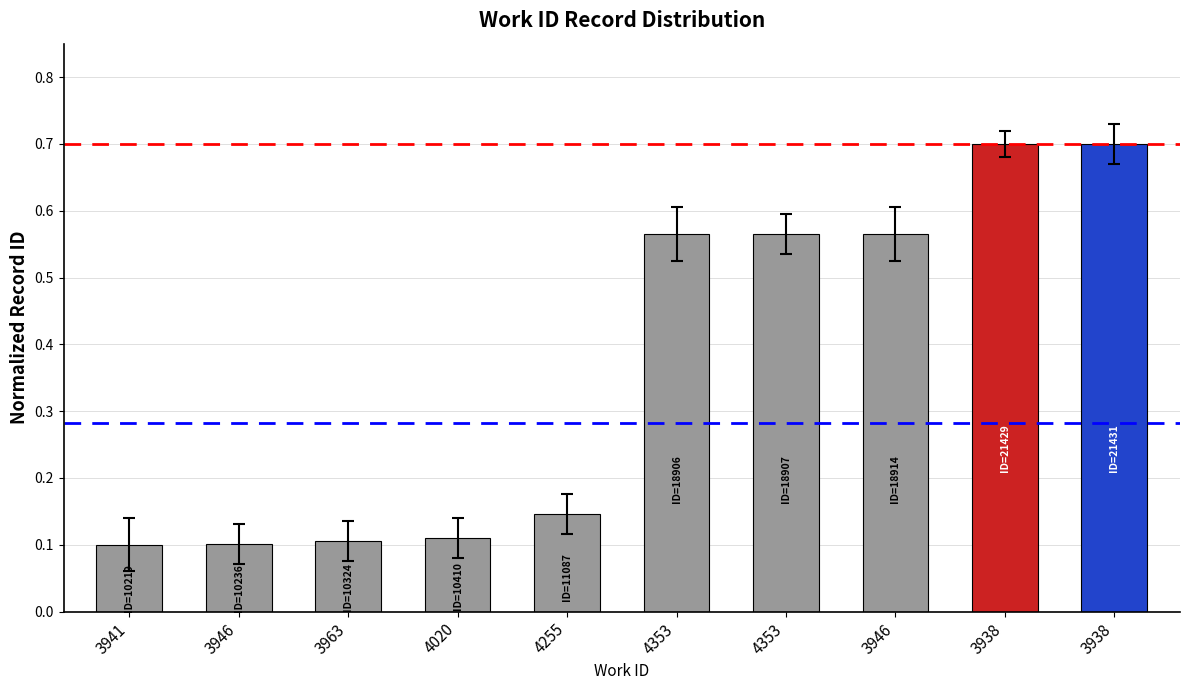

Which label corresponds to the smallest value in the chart?

3941